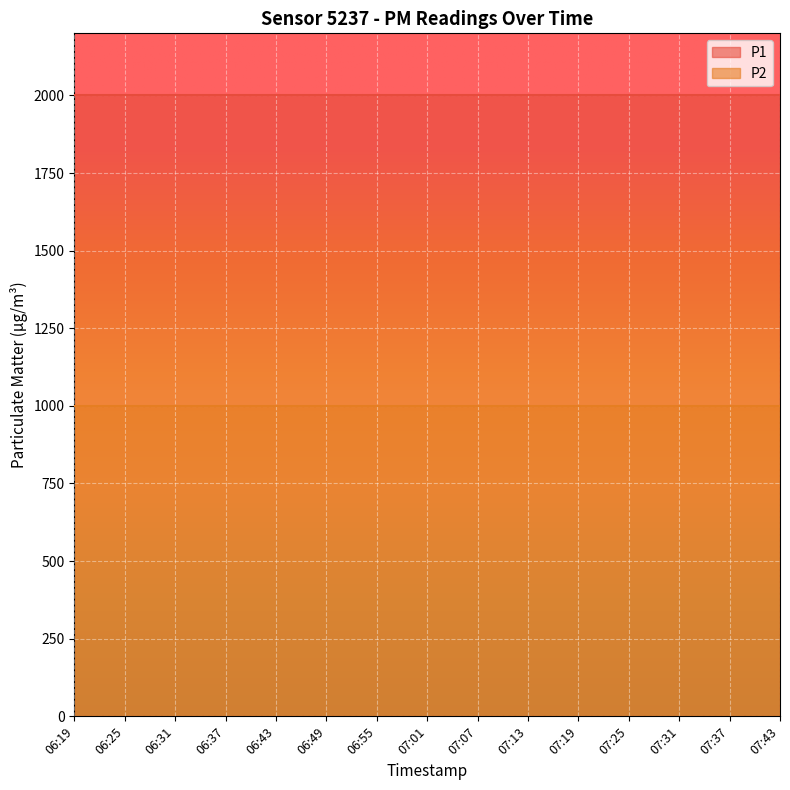

At which label does P2 reach its peak?

06:19